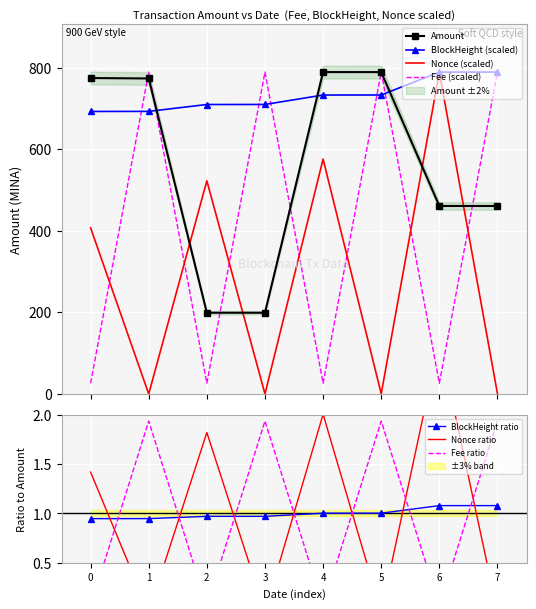

What is the highest value of the Nonce (scaled) series?

789.1